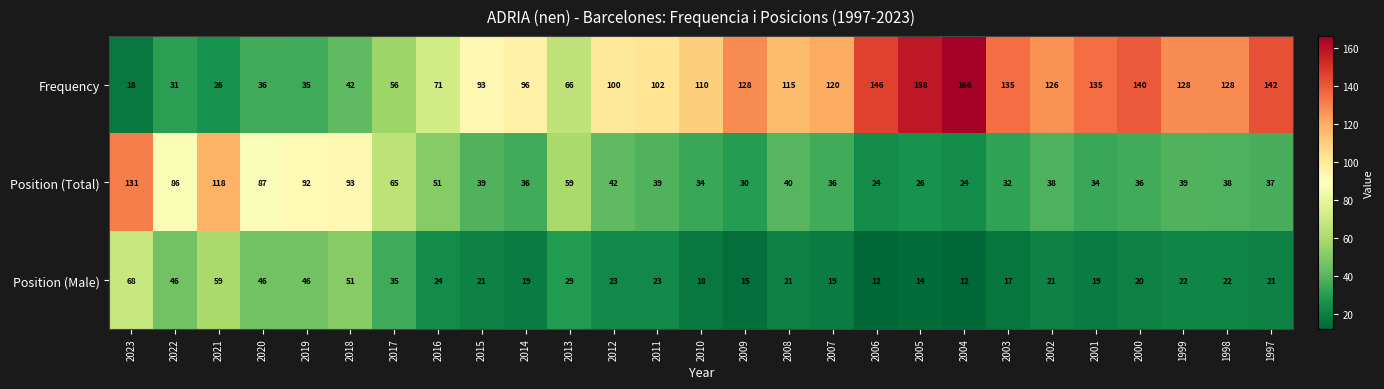

At which category is the sum across all series the highest?

2023